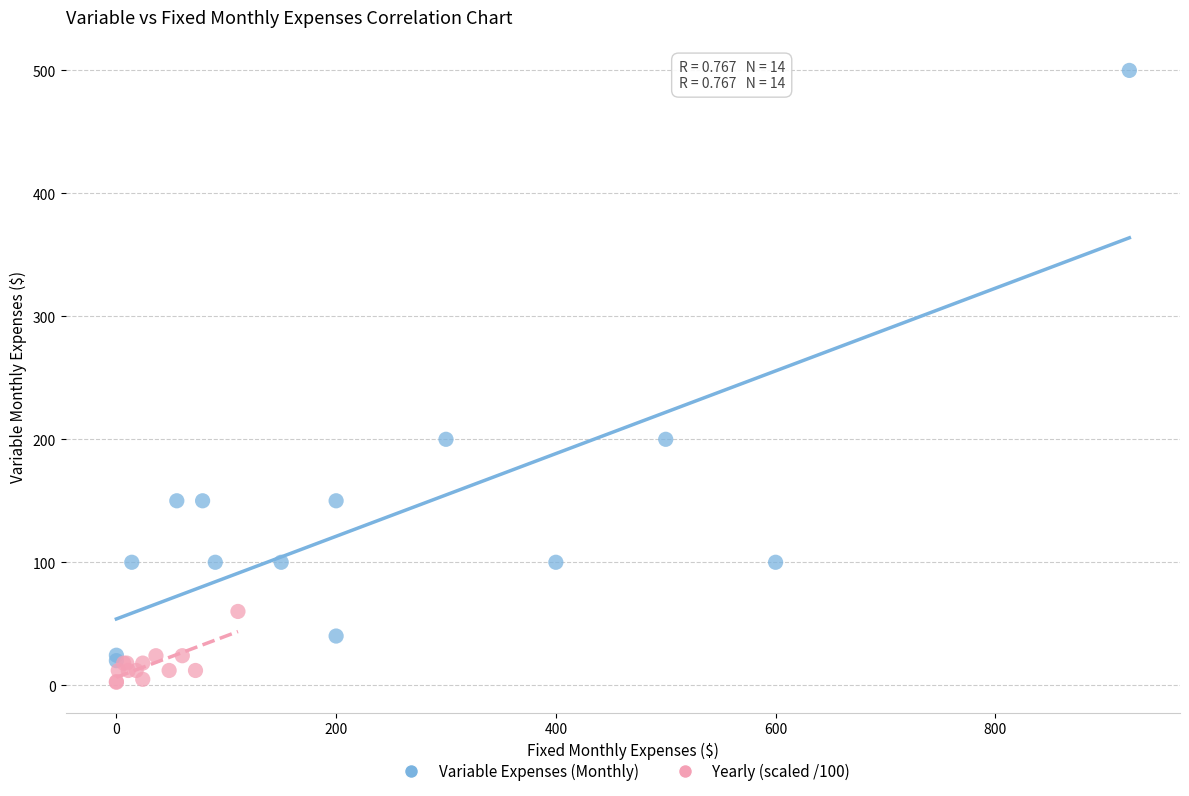

Which series has the largest Y range (max minus min)?

Variable Expenses (Monthly)